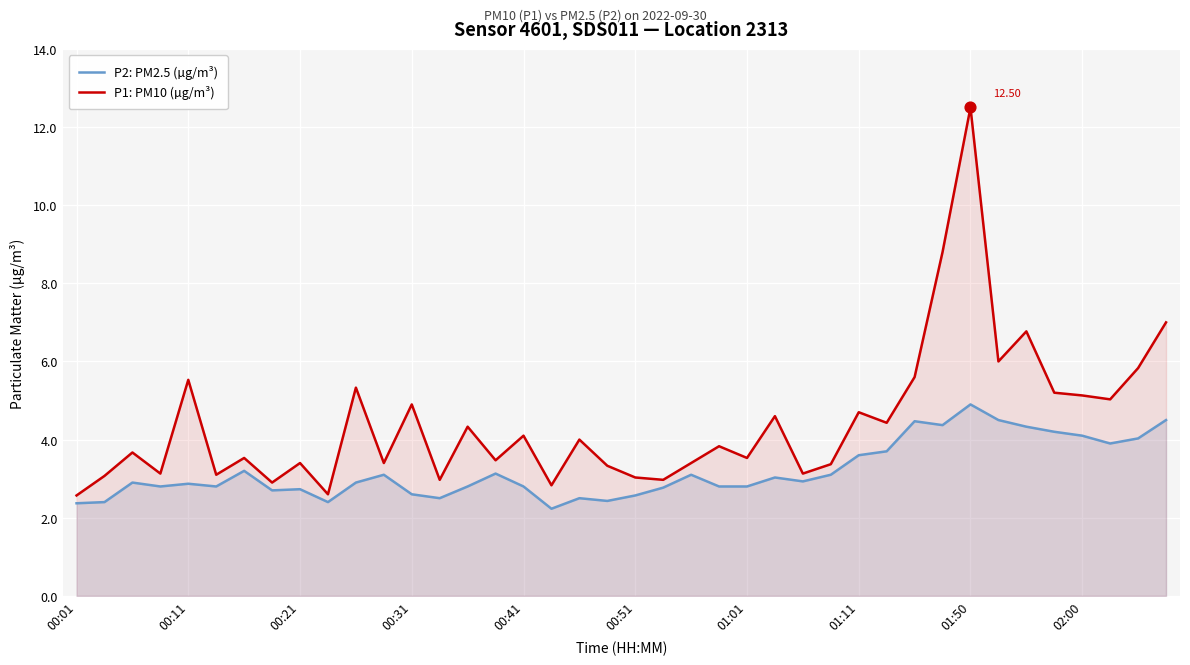

What is the total value across all series at 39?

11.5